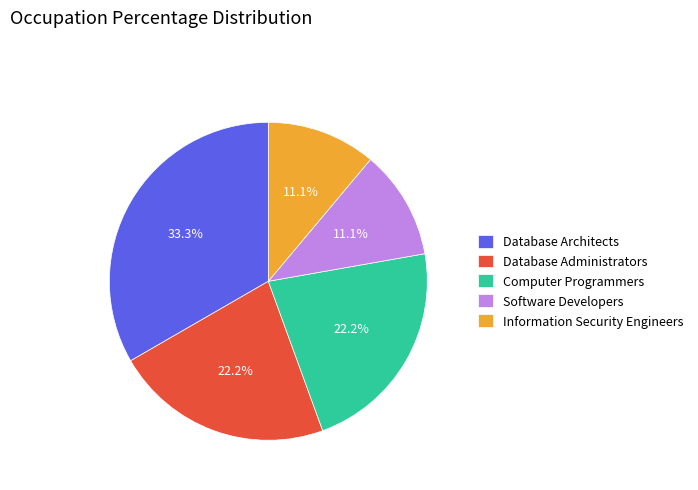

Is there a majority slice in this chart?

No